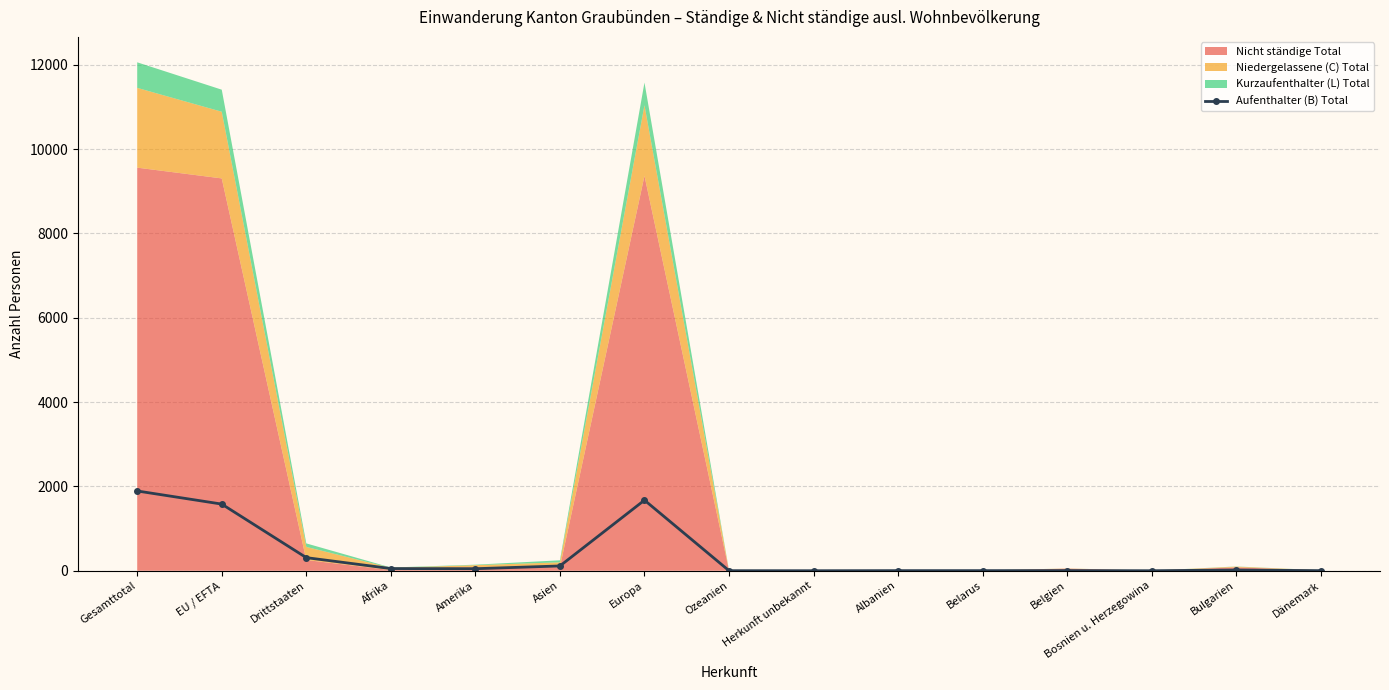

What is the sum of all values?

5707